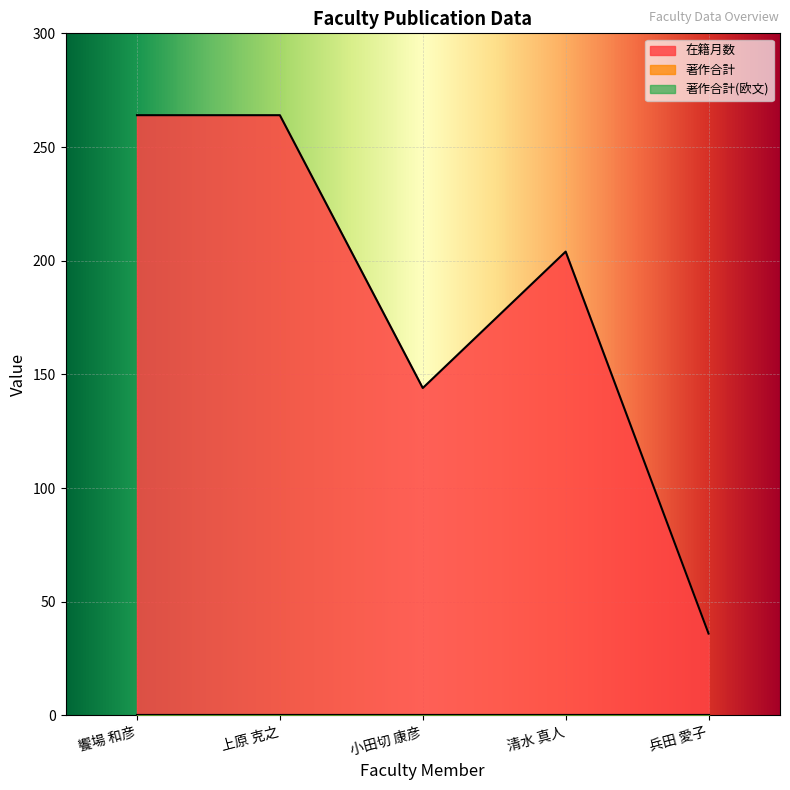

Rank the series at 清水 真人 from highest to lowest value.

在籍月数, 著作合計, 著作合計(欧文)